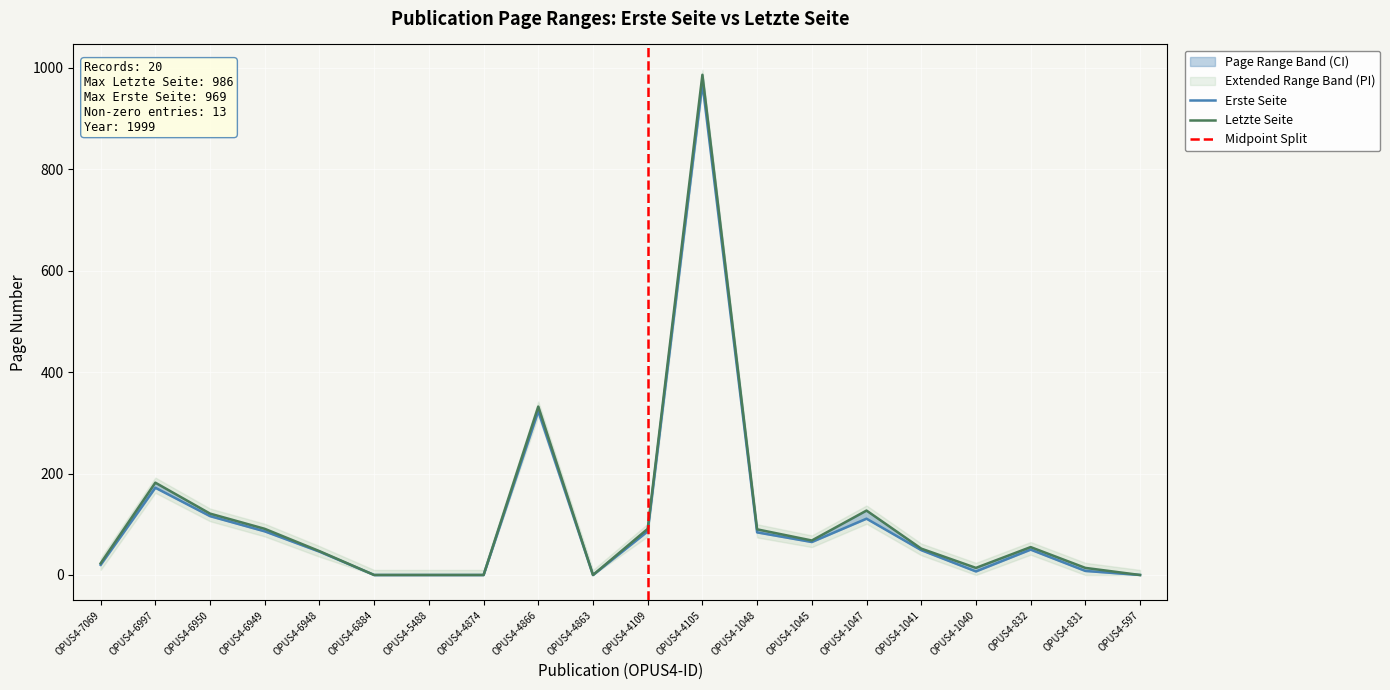

What is the sum of the Letzte Seite values at OPUS4-4866 and OPUS4-4105?

1318